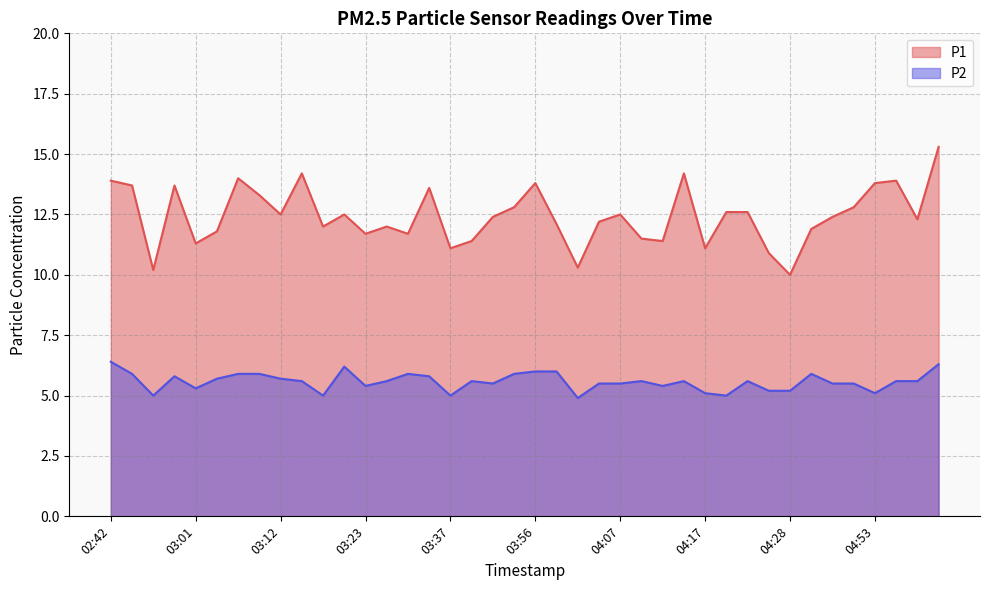

How many interior local valleys does the P1 series have?

12